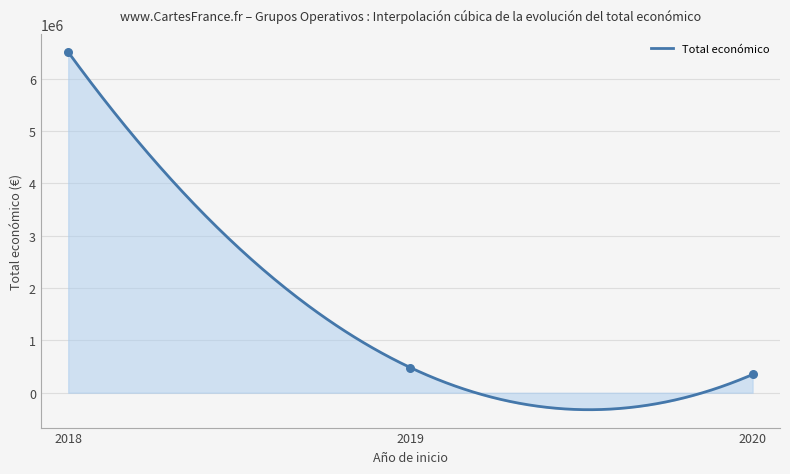

Which has a higher value, 2018 or 2018?

2018